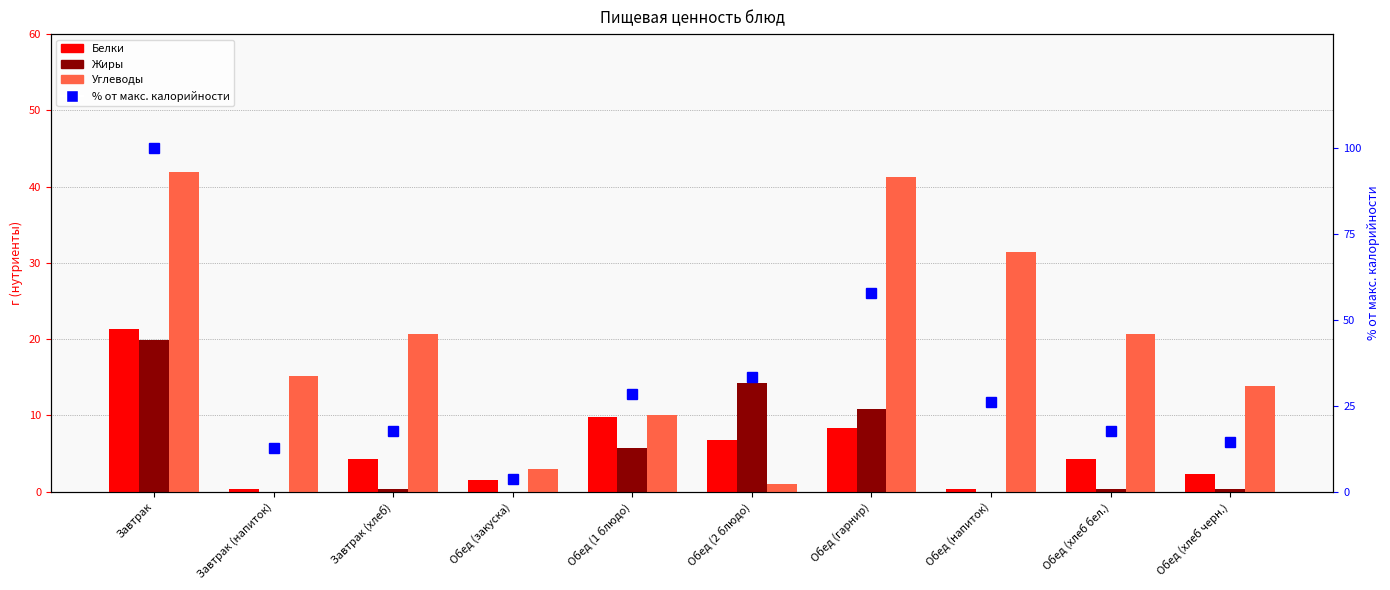

Which series changed the most between Обед (закуска) and Обед (хлеб бел.)?

Углеводы